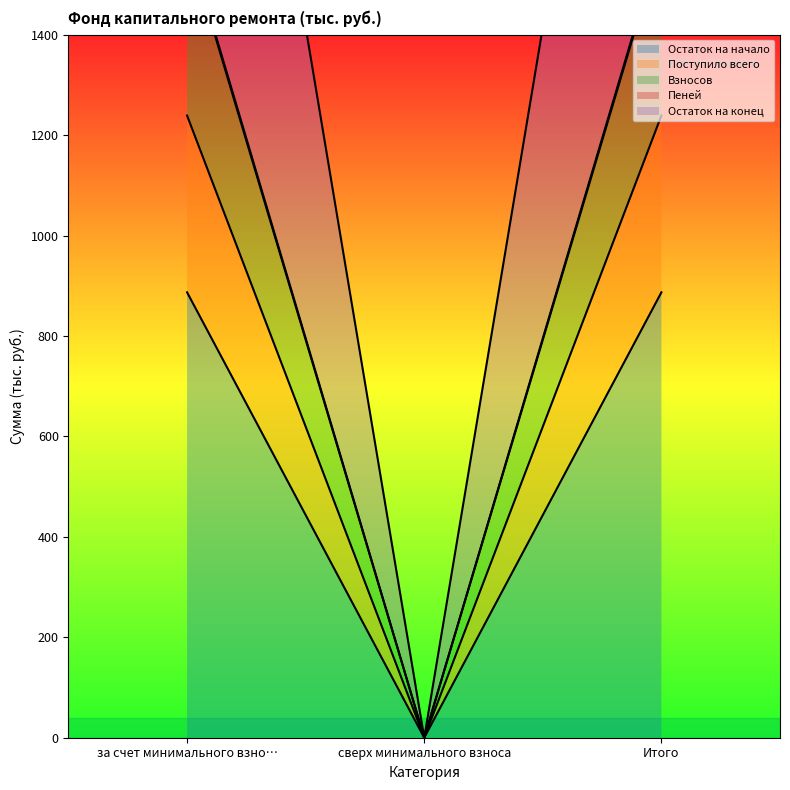

The value of Пеней at Итого is 2837.6. True or false?

False